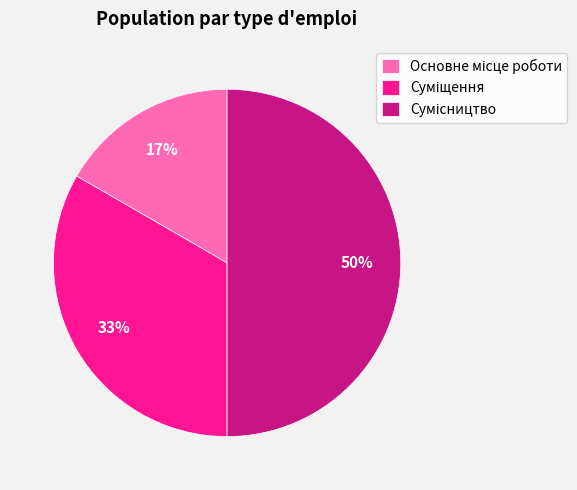

To the nearest percent, what is the difference between the largest and smallest slice percentages?

33%